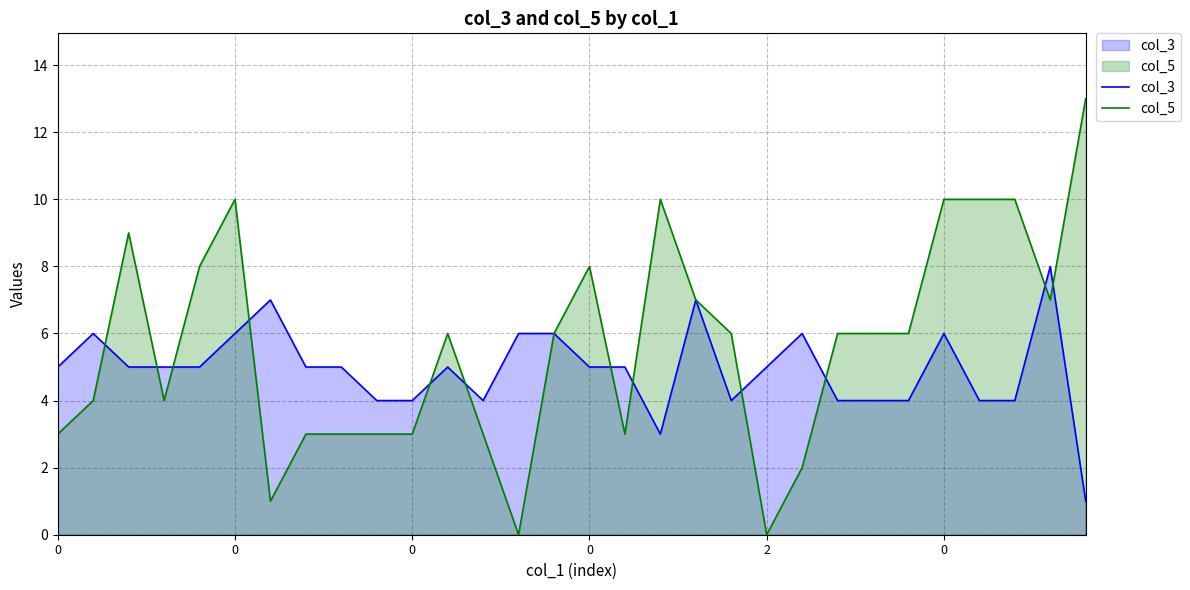

How many lines are shown in the chart?

2